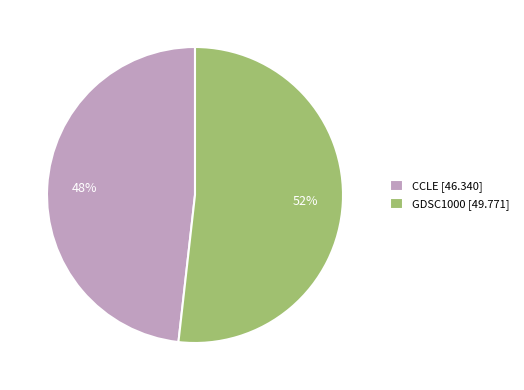

Does any single category account for the majority?

Yes